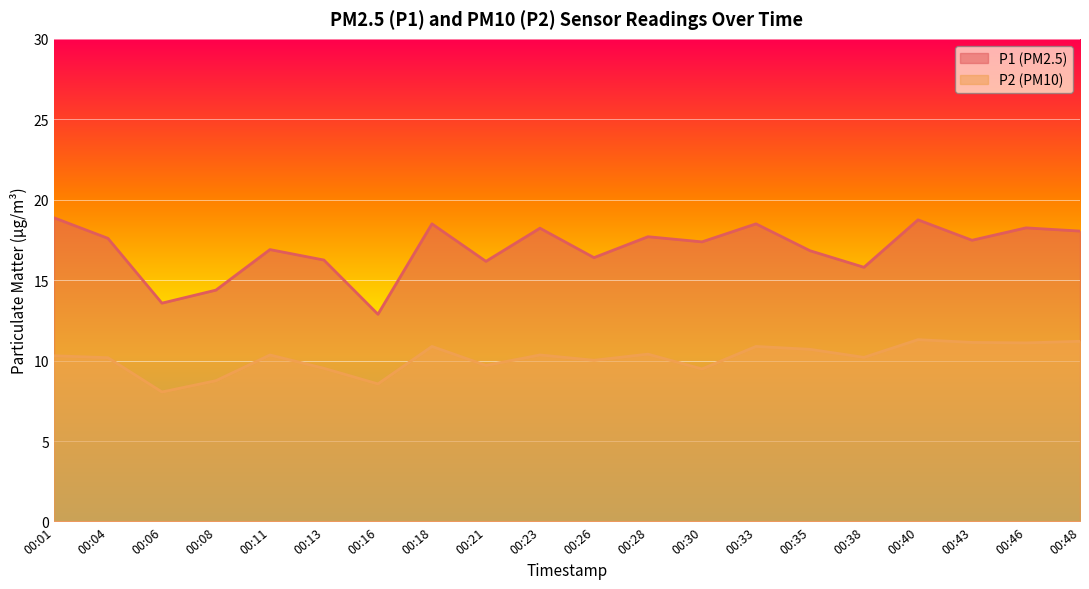

What is the sum of all P1 values?

338.5